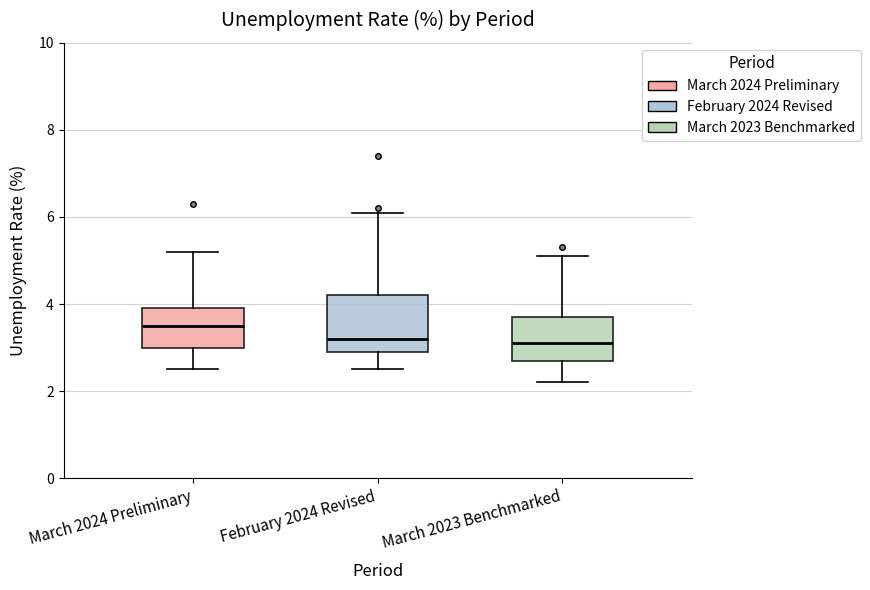

Which box is the tallest, from its lower edge to its upper edge?

February 2024 Revised